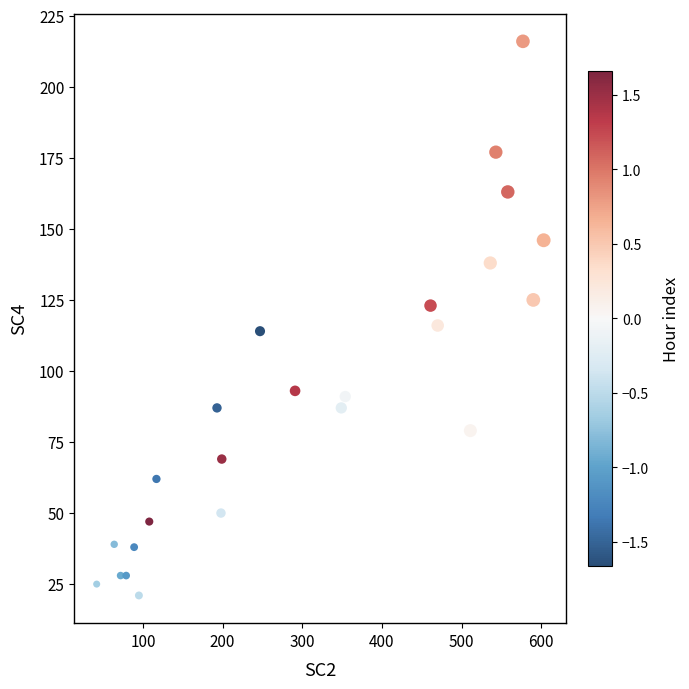

What is the range of X values (max minus min)?

561